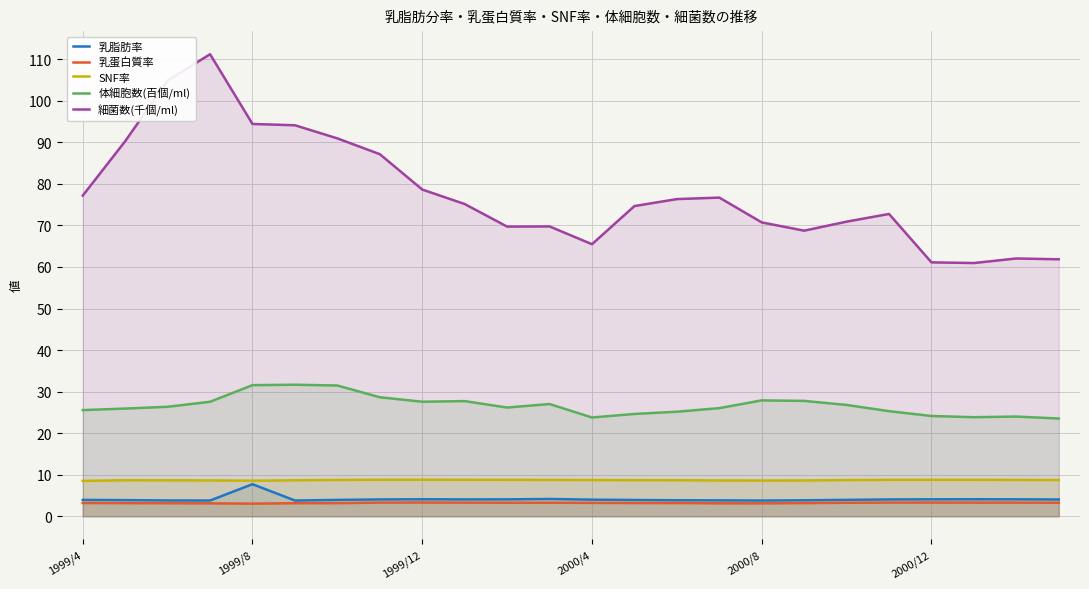

What is the lowest value of the 乳蛋白質率 series?

3.0